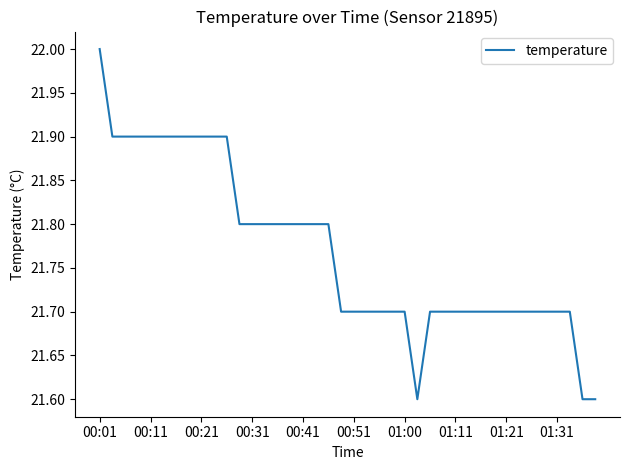

What is the greatest value displayed?

22.0